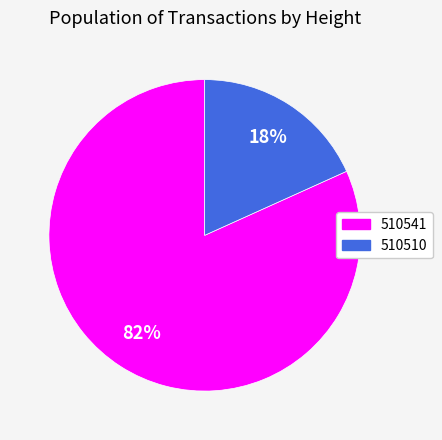

Between 510510 and 510541, which is larger?

510541